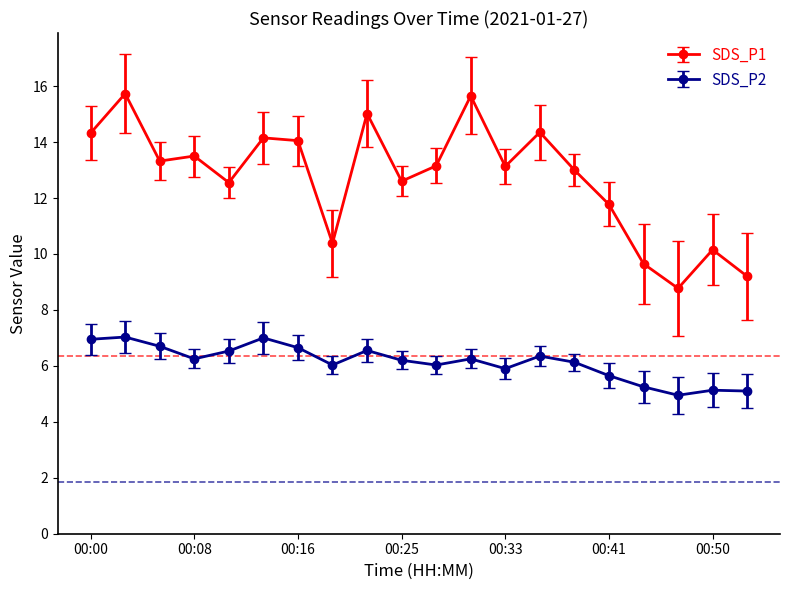

At how many categories does at least one series exceed 5?

20